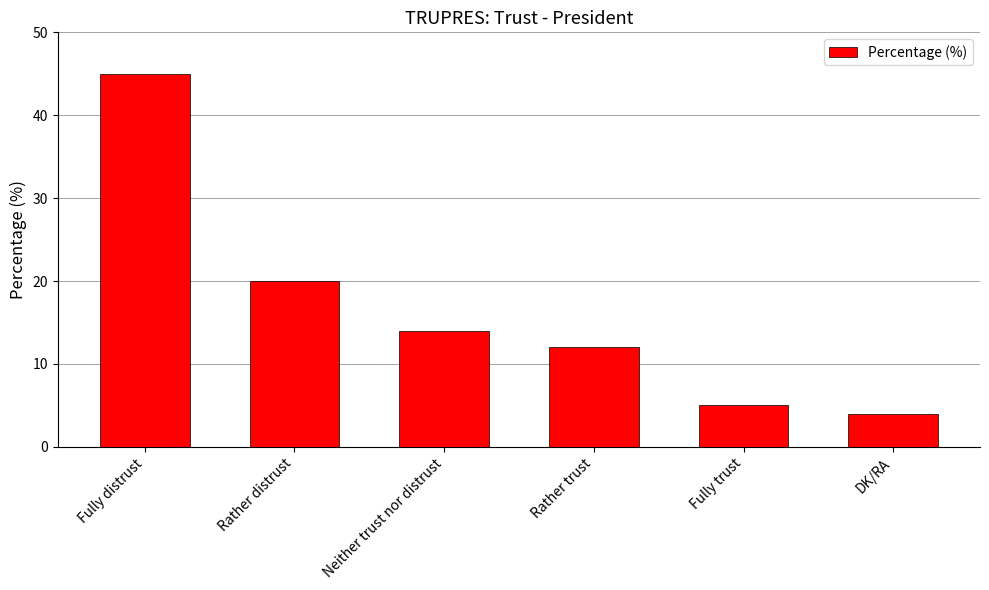

At which category does the chart reach its minimum across all series?

DK/RA